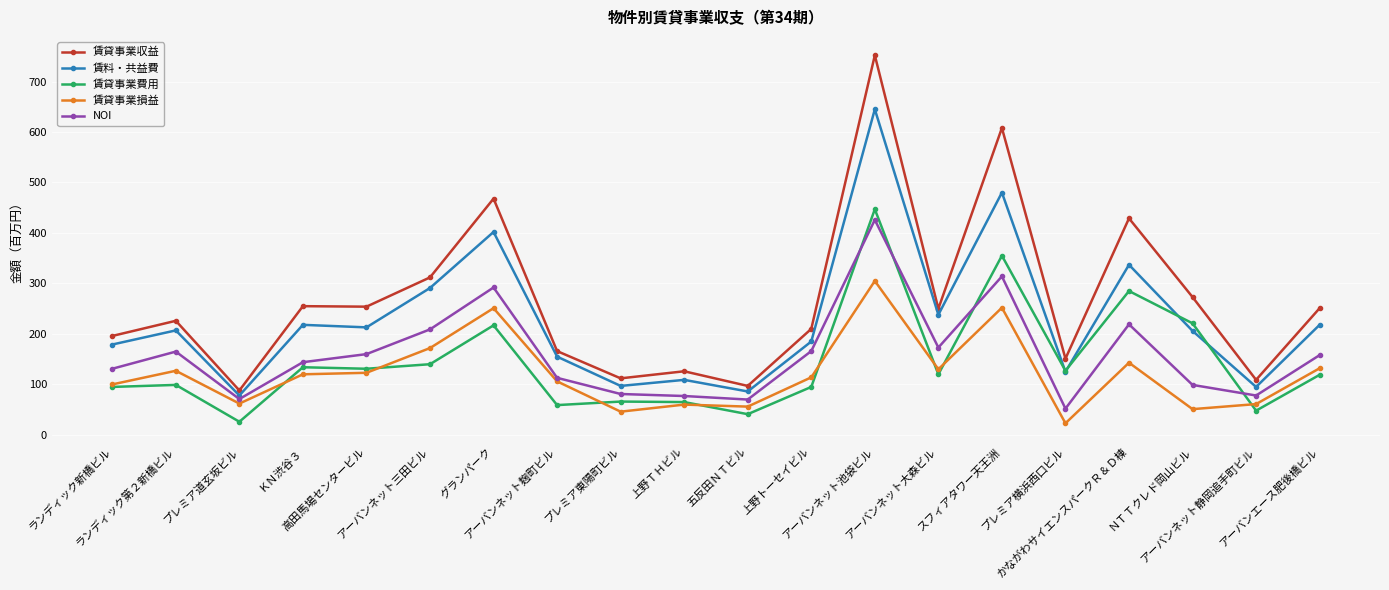

True or false: 賃貸事業収益 has more than 1 interior local peaks.

True